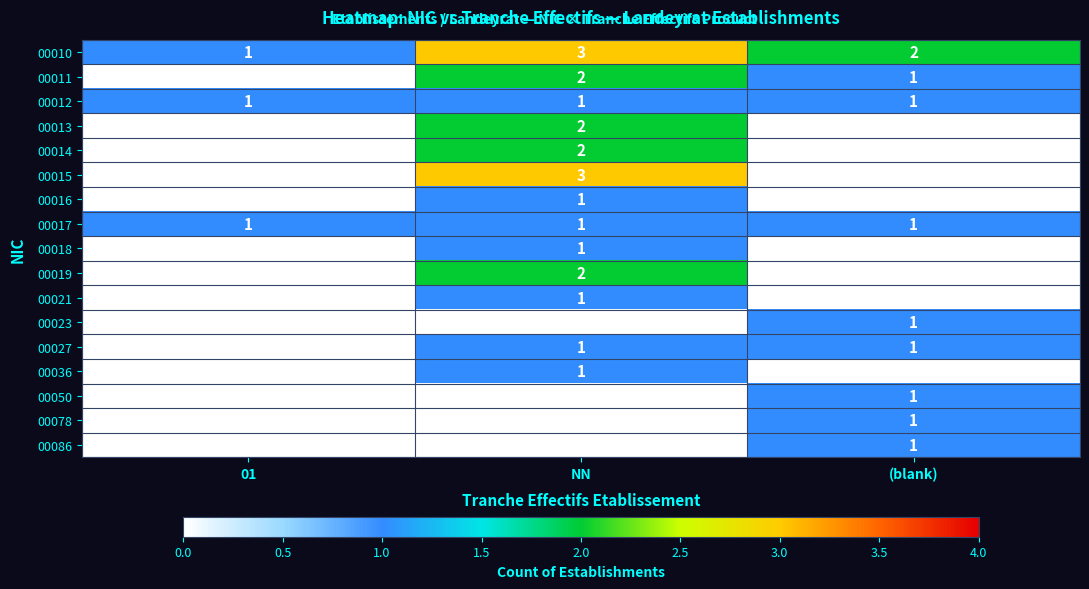

What is the difference between the highest and lowest values at NN?

3